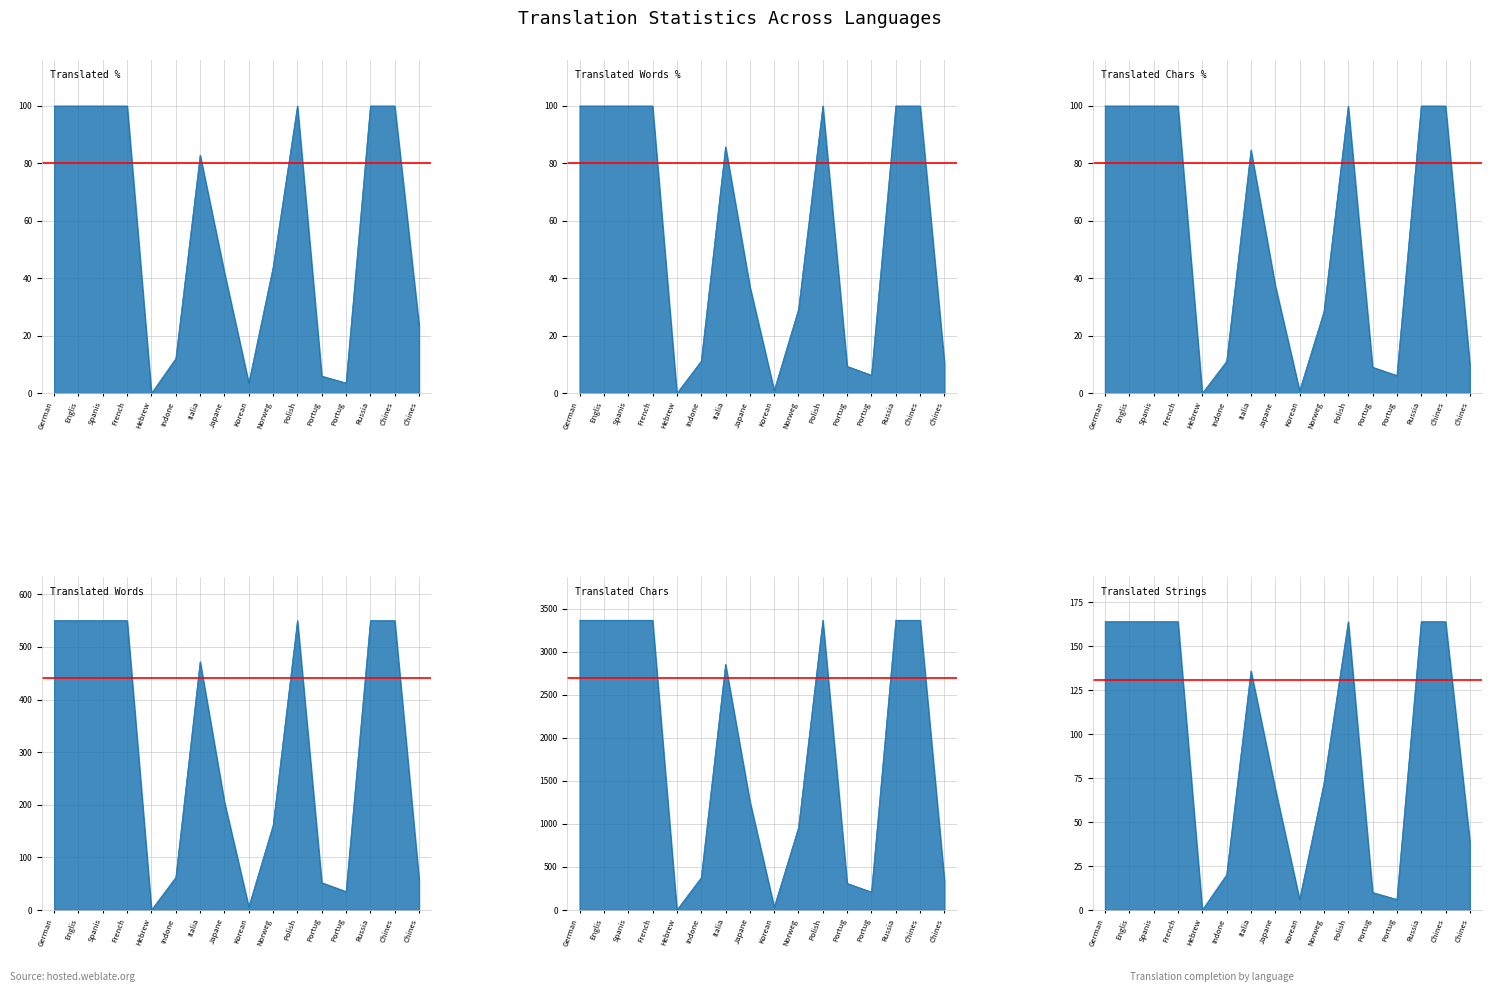

Rank the series at Chines from lowest to highest value.

translated_percent, translated_words_percent, translated_chars_percent, translated, translated_words, translated_chars